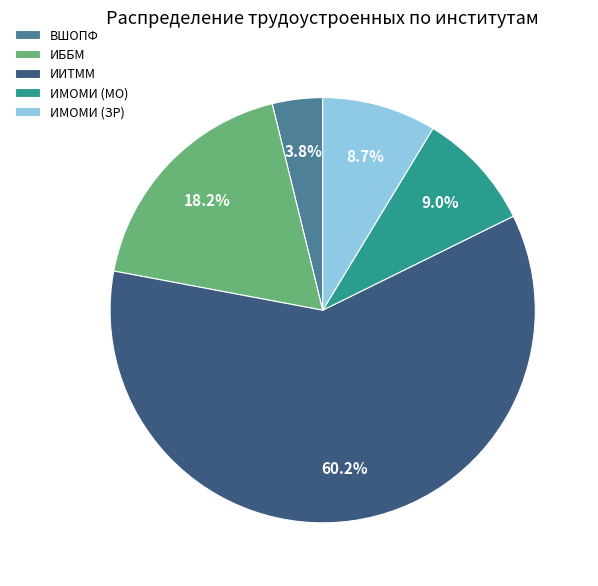

Is the sum of ВШОПФ and ИИТММ greater than half?

Yes